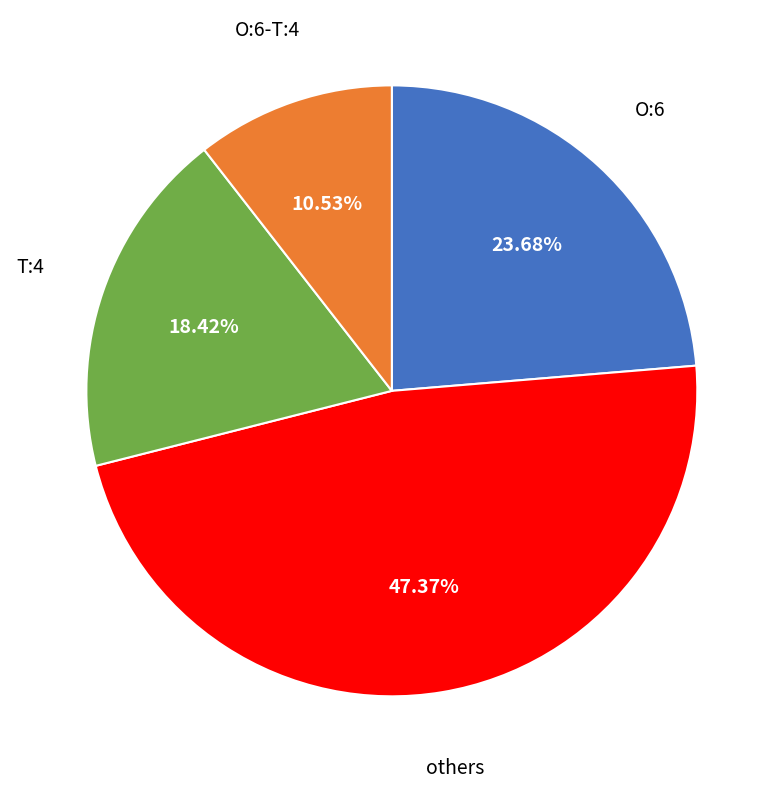

Is there any slice that represents more than half of the pie?

No